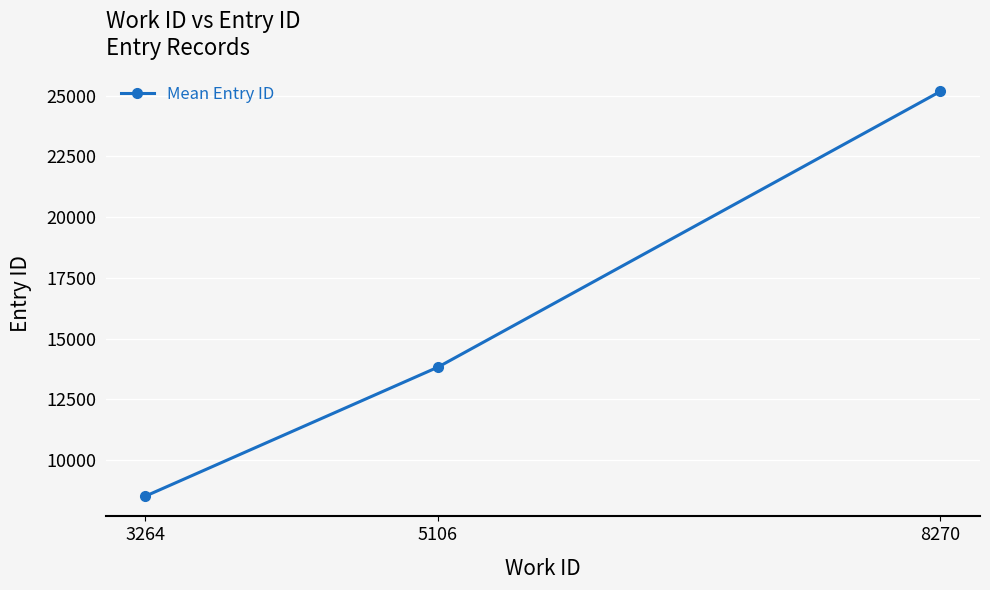

What is the difference between the values at 3264 and 8270?

16647.0